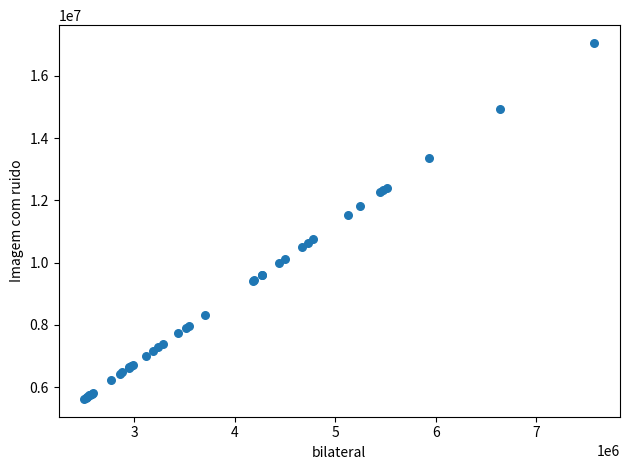

What Y value in the scatter plot is closest to 11340000?

11531250